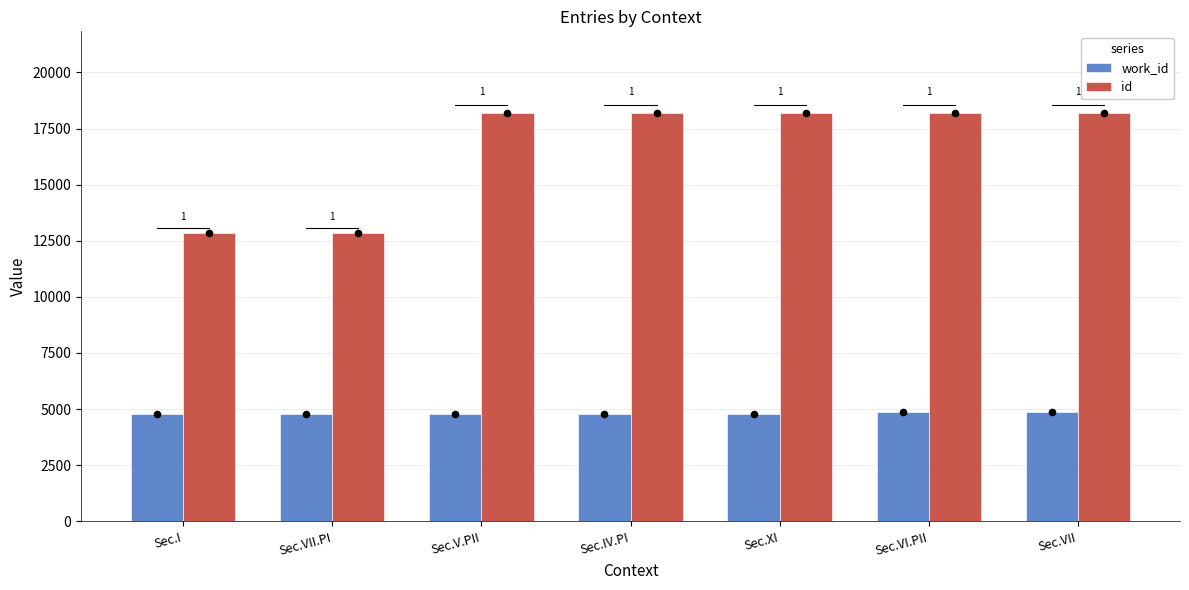

At which category is the sum across all series the highest?

Sec.VII